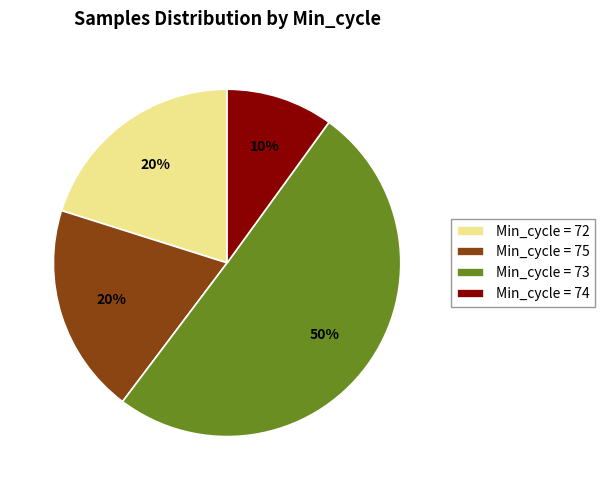

True or false: Min_cycle = 75 accounts for 20% of the total.

True